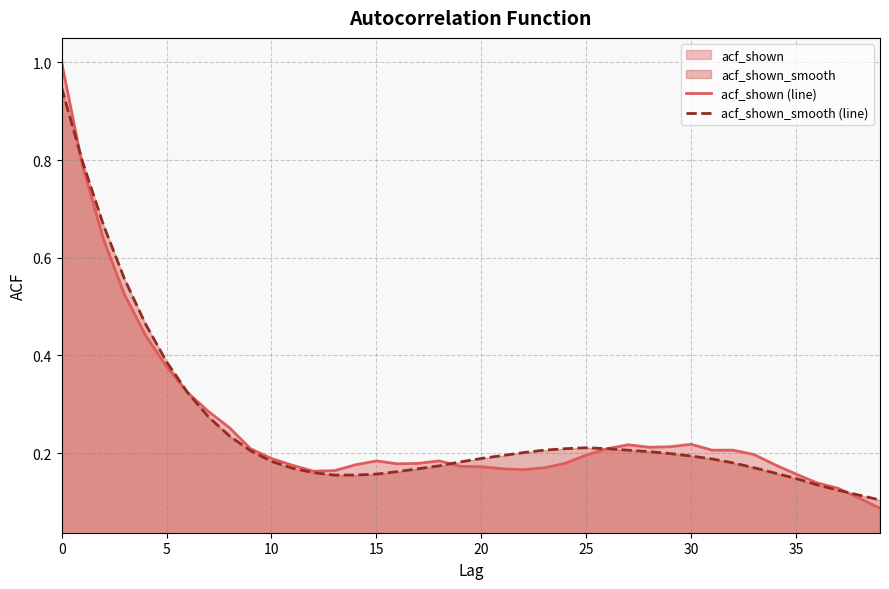

Which series has the widest spread of values?

acf_shown (line)